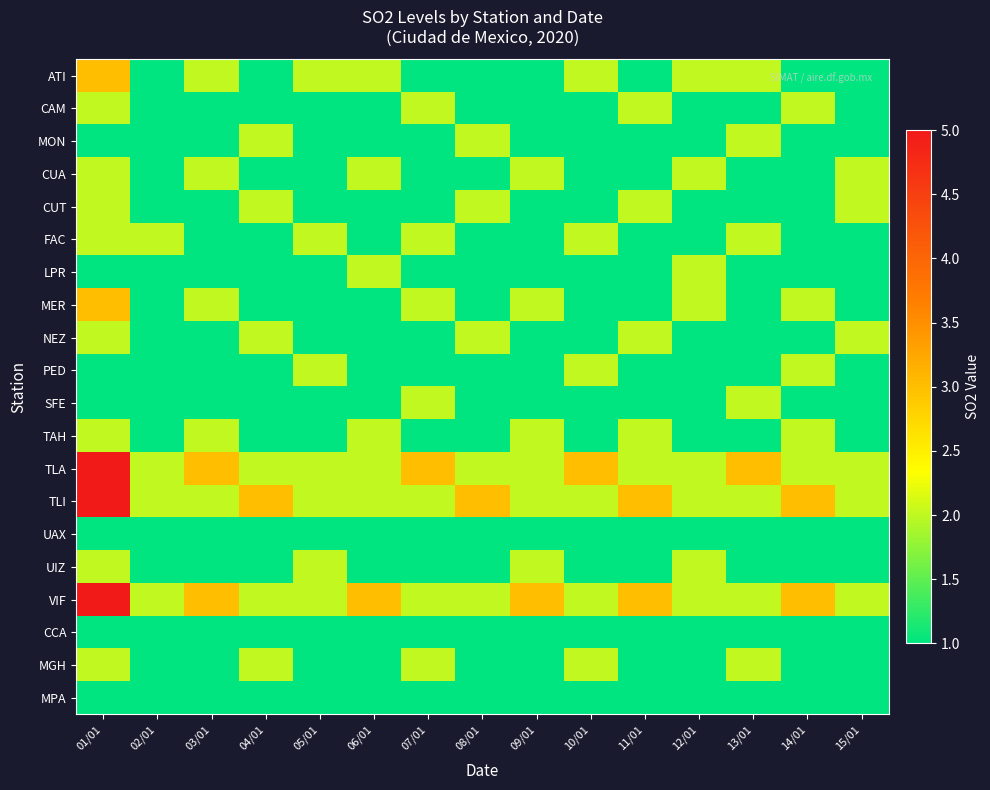

Reading left to right, transcribe all the data shown in this chart.

ATI: 01/01=3	02/01=1	03/01=2	04/01=1	05/01=2	06/01=2	07/01=1	08/01=1	09/01=1	10/01=2	11/01=1	12/01=2	13/01=2	14/01=1	15/01=1
CAM: 01/01=2	02/01=1	03/01=1	04/01=1	05/01=1	06/01=1	07/01=2	08/01=1	09/01=1	10/01=1	11/01=2	12/01=1	13/01=1	14/01=2	15/01=1
MON: 01/01=1	02/01=1	03/01=1	04/01=2	05/01=1	06/01=1	07/01=1	08/01=2	09/01=1	10/01=1	11/01=1	12/01=1	13/01=2	14/01=1	15/01=1
CUA: 01/01=2	02/01=1	03/01=2	04/01=1	05/01=1	06/01=2	07/01=1	08/01=1	09/01=2	10/01=1	11/01=1	12/01=2	13/01=1	14/01=1	15/01=2
CUT: 01/01=2	02/01=1	03/01=1	04/01=2	05/01=1	06/01=1	07/01=1	08/01=2	09/01=1	10/01=1	11/01=2	12/01=1	13/01=1	14/01=1	15/01=2
FAC: 01/01=2	02/01=2	03/01=1	04/01=1	05/01=2	06/01=1	07/01=2	08/01=1	09/01=1	10/01=2	11/01=1	12/01=1	13/01=2	14/01=1	15/01=1
LPR: 01/01=1	02/01=1	03/01=1	04/01=1	05/01=1	06/01=2	07/01=1	08/01=1	09/01=1	10/01=1	11/01=1	12/01=2	13/01=1	14/01=1	15/01=1
MER: 01/01=3	02/01=1	03/01=2	04/01=1	05/01=1	06/01=1	07/01=2	08/01=1	09/01=2	10/01=1	11/01=1	12/01=2	13/01=1	14/01=2	15/01=1
NEZ: 01/01=2	02/01=1	03/01=1	04/01=2	05/01=1	06/01=1	07/01=1	08/01=2	09/01=1	10/01=1	11/01=2	12/01=1	13/01=1	14/01=1	15/01=2
PED: 01/01=1	02/01=1	03/01=1	04/01=1	05/01=2	06/01=1	07/01=1	08/01=1	09/01=1	10/01=2	11/01=1	12/01=1	13/01=1	14/01=2	15/01=1
SFE: 01/01=1	02/01=1	03/01=1	04/01=1	05/01=1	06/01=1	07/01=2	08/01=1	09/01=1	10/01=1	11/01=1	12/01=1	13/01=2	14/01=1	15/01=1
TAH: 01/01=2	02/01=1	03/01=2	04/01=1	05/01=1	06/01=2	07/01=1	08/01=1	09/01=2	10/01=1	11/01=2	12/01=1	13/01=1	14/01=2	15/01=1
TLA: 01/01=5	02/01=2	03/01=3	04/01=2	05/01=2	06/01=2	07/01=3	08/01=2	09/01=2	10/01=3	11/01=2	12/01=2	13/01=3	14/01=2	15/01=2
TLI: 01/01=5	02/01=2	03/01=2	04/01=3	05/01=2	06/01=2	07/01=2	08/01=3	09/01=2	10/01=2	11/01=3	12/01=2	13/01=2	14/01=3	15/01=2
UAX: 01/01=1	02/01=1	03/01=1	04/01=1	05/01=1	06/01=1	07/01=1	08/01=1	09/01=1	10/01=1	11/01=1	12/01=1	13/01=1	14/01=1	15/01=1
UIZ: 01/01=2	02/01=1	03/01=1	04/01=1	05/01=2	06/01=1	07/01=1	08/01=1	09/01=2	10/01=1	11/01=1	12/01=2	13/01=1	14/01=1	15/01=1
VIF: 01/01=5	02/01=2	03/01=3	04/01=2	05/01=2	06/01=3	07/01=2	08/01=2	09/01=3	10/01=2	11/01=3	12/01=2	13/01=2	14/01=3	15/01=2
CCA: 01/01=1	02/01=1	03/01=1	04/01=1	05/01=1	06/01=1	07/01=1	08/01=1	09/01=1	10/01=1	11/01=1	12/01=1	13/01=1	14/01=1	15/01=1
MGH: 01/01=2	02/01=1	03/01=1	04/01=2	05/01=1	06/01=1	07/01=2	08/01=1	09/01=1	10/01=2	11/01=1	12/01=1	13/01=2	14/01=1	15/01=1
MPA: 01/01=1	02/01=1	03/01=1	04/01=1	05/01=1	06/01=1	07/01=1	08/01=1	09/01=1	10/01=1	11/01=1	12/01=1	13/01=1	14/01=1	15/01=1